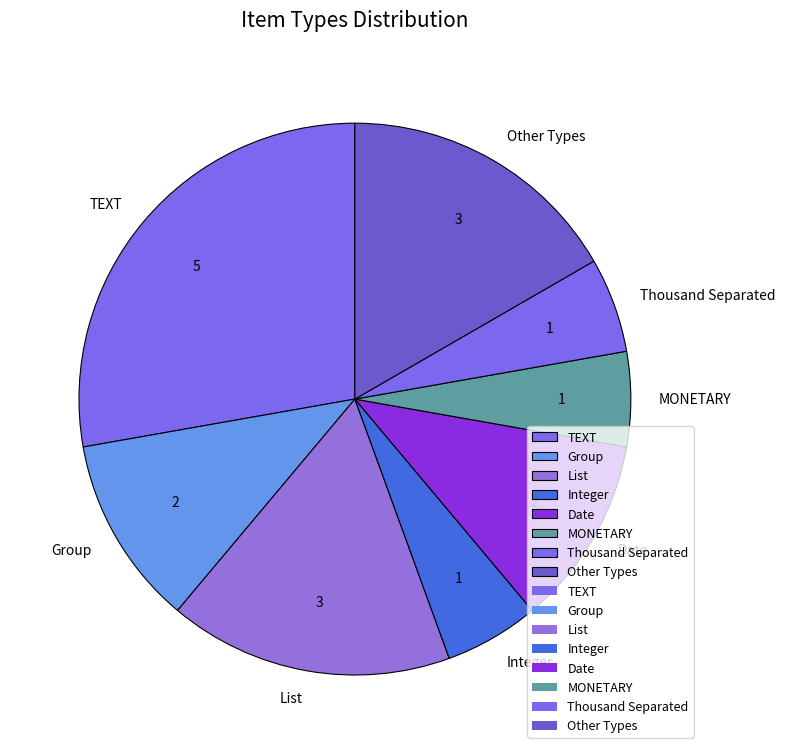

Is there a majority slice in this chart?

No